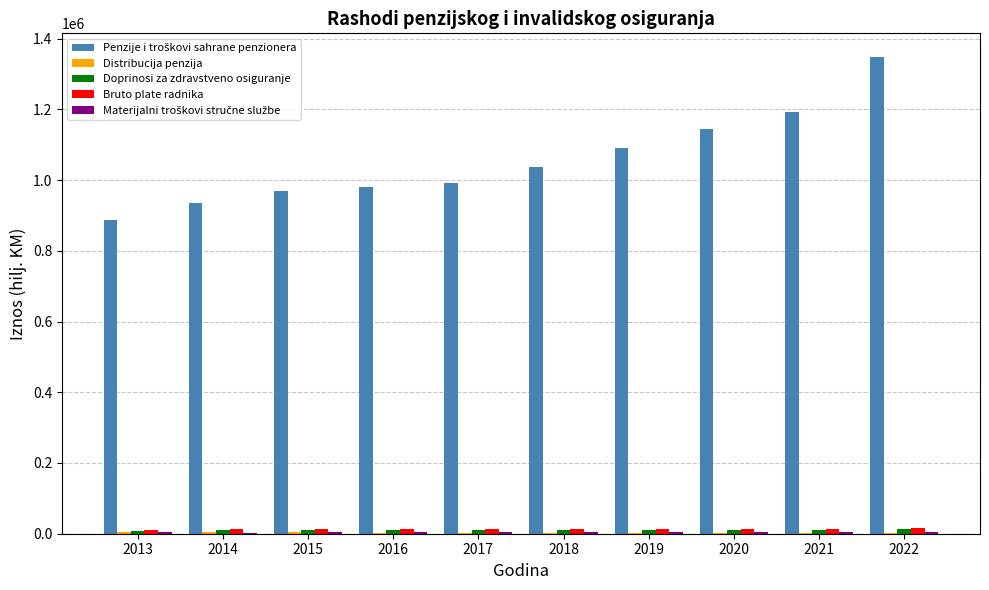

What is the greatest value displayed?

1347447